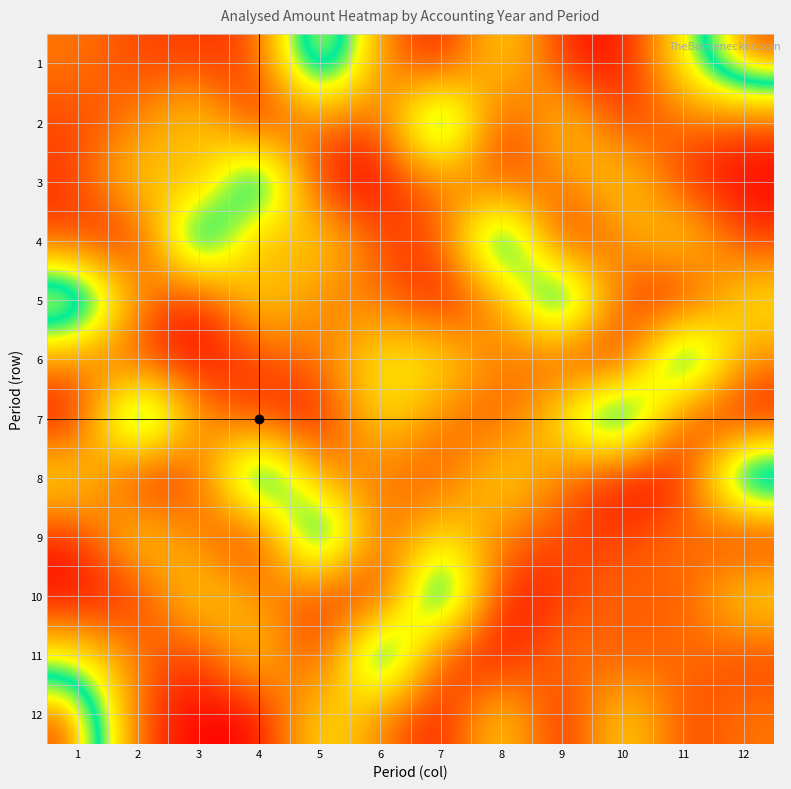

List the series in order of their peak value, highest first.

1, 2, 3, 4, 5, 6, 7, 8, 9, 10, 11, 12